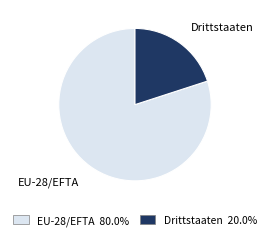

Do Drittstaaten and EU-28/EFTA together represent more than half of the pie?

Yes